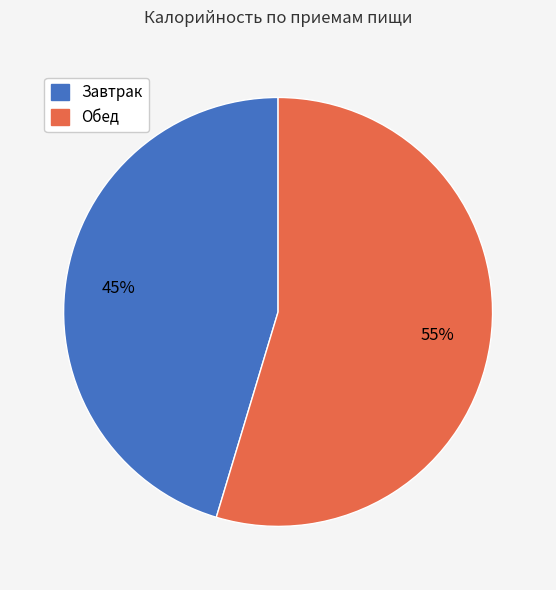

How many slices are in this pie chart?

2